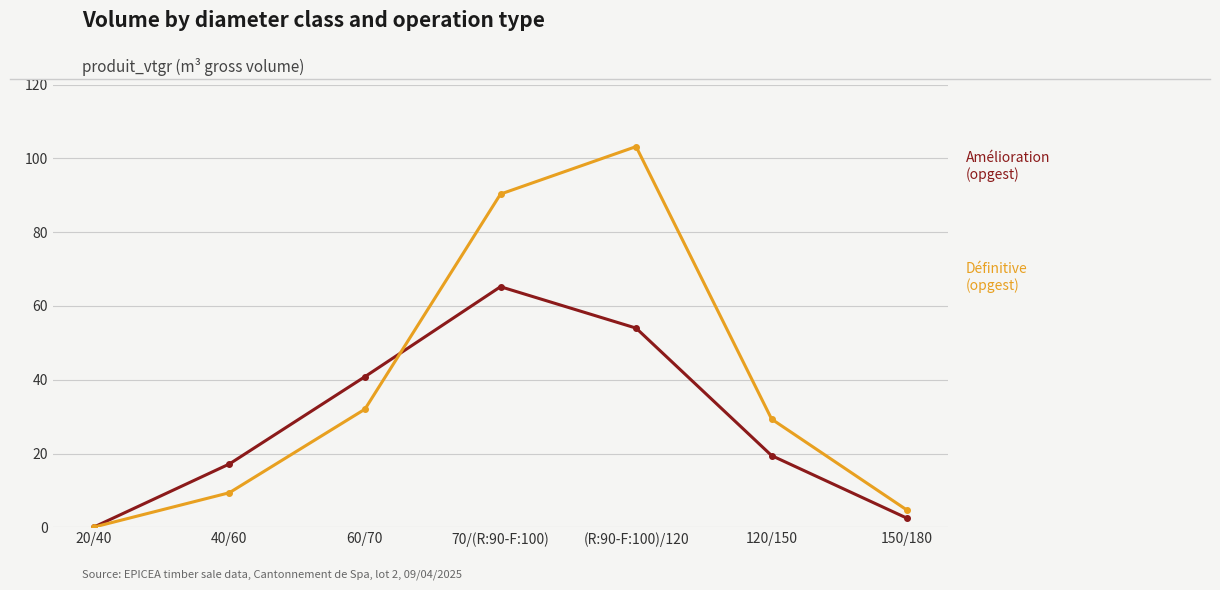

What is the total value across all series at (R:90-F:100)/120?

157.2